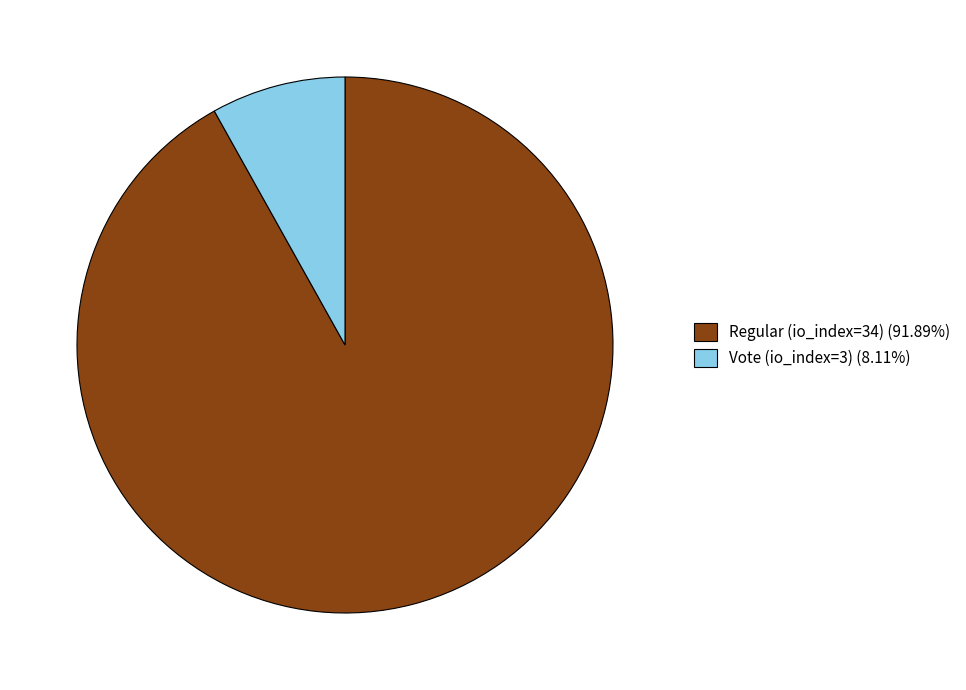

What is the ratio of the value at Regular (io_index=34) (91.89%) to the value at Vote (io_index=3) (8.11%)?

11.3